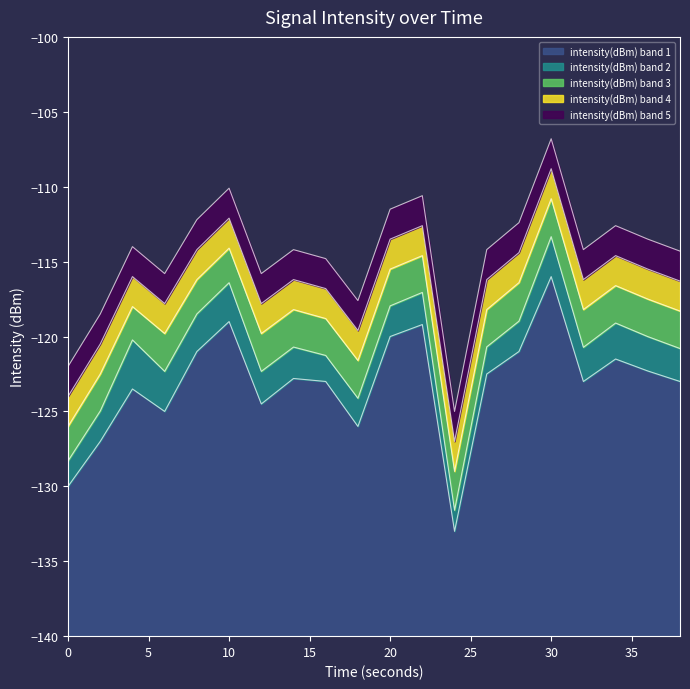

How many lines are shown in the chart?

5